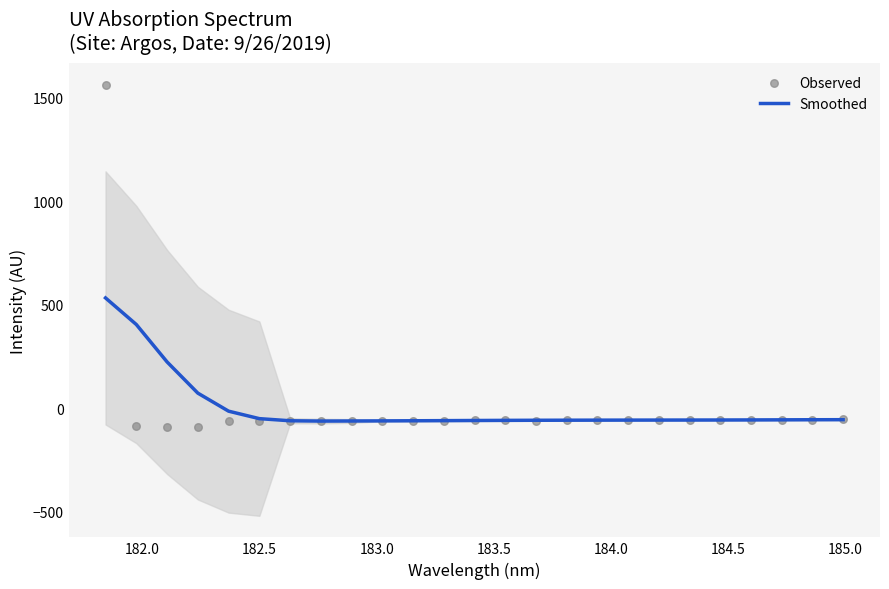

What are all the series names shown in the legend?

Smoothed, Observed